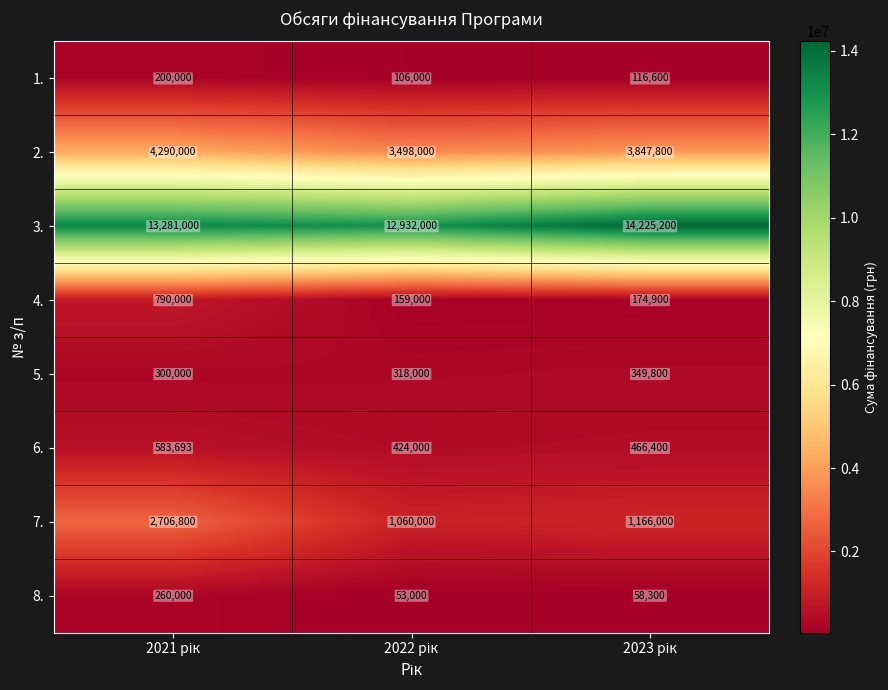

Which series has the largest total across all categories?

3.